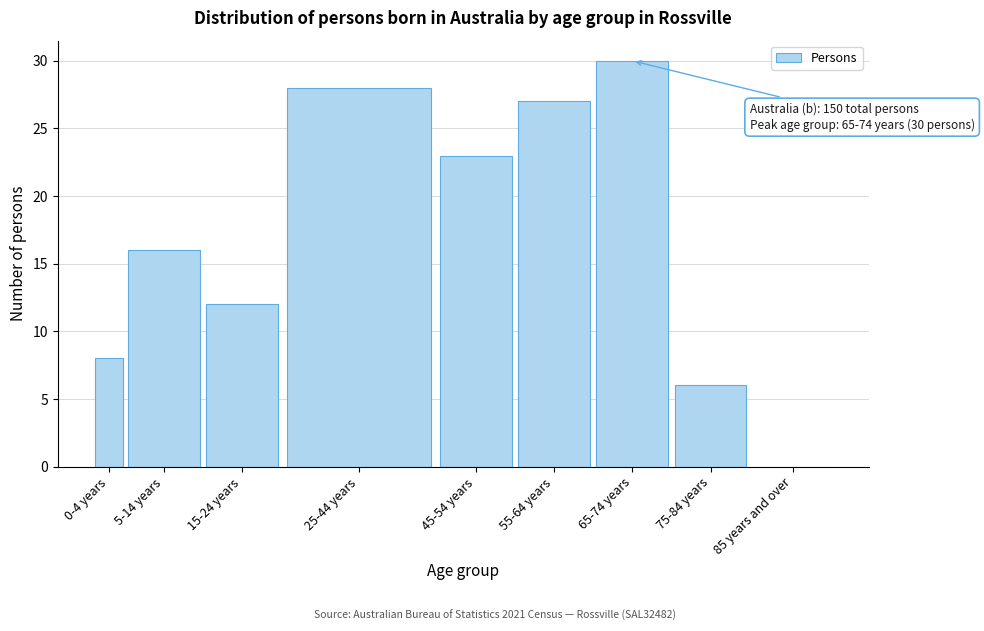

Reading left to right, what are all the values shown in this chart?

0-4 years=8	5-14 years=16	15-24 years=12	25-44 years=28	45-54 years=23	55-64 years=27	65-74 years=30	75-84 years=6	85 years and over=0